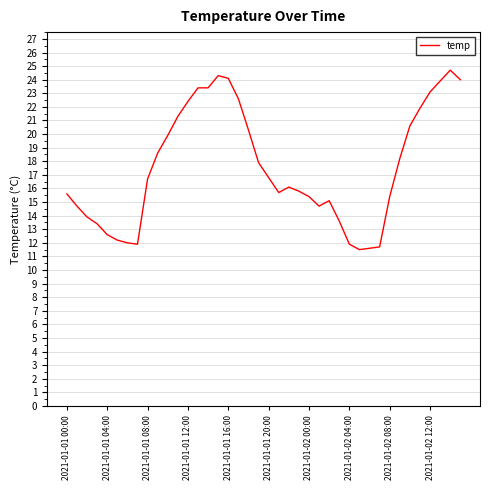

What is the difference between the maximum and minimum values?

13.2